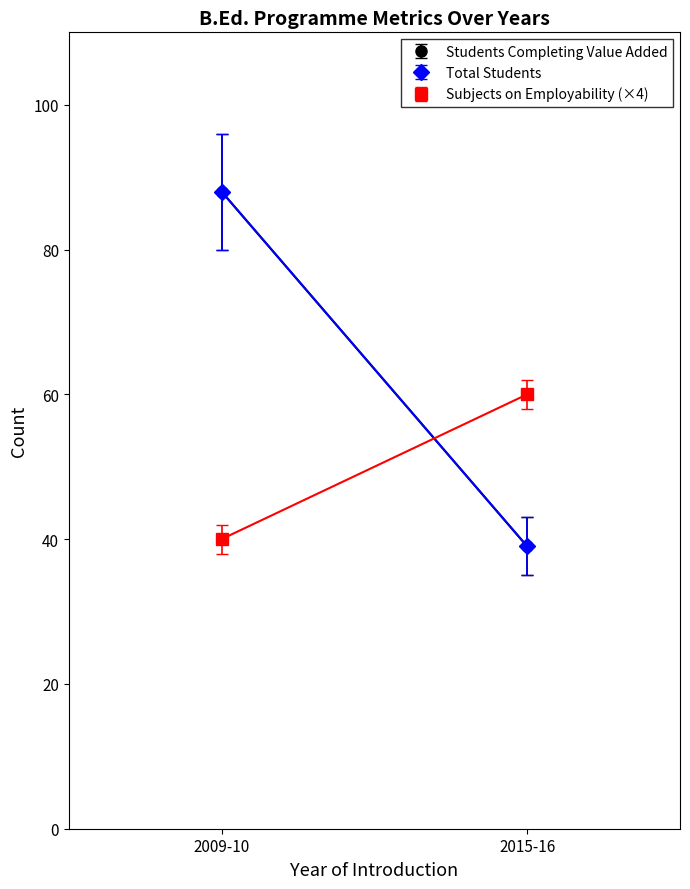

True or false: Students Completing Value Added and Total Students intersect in this chart.

False